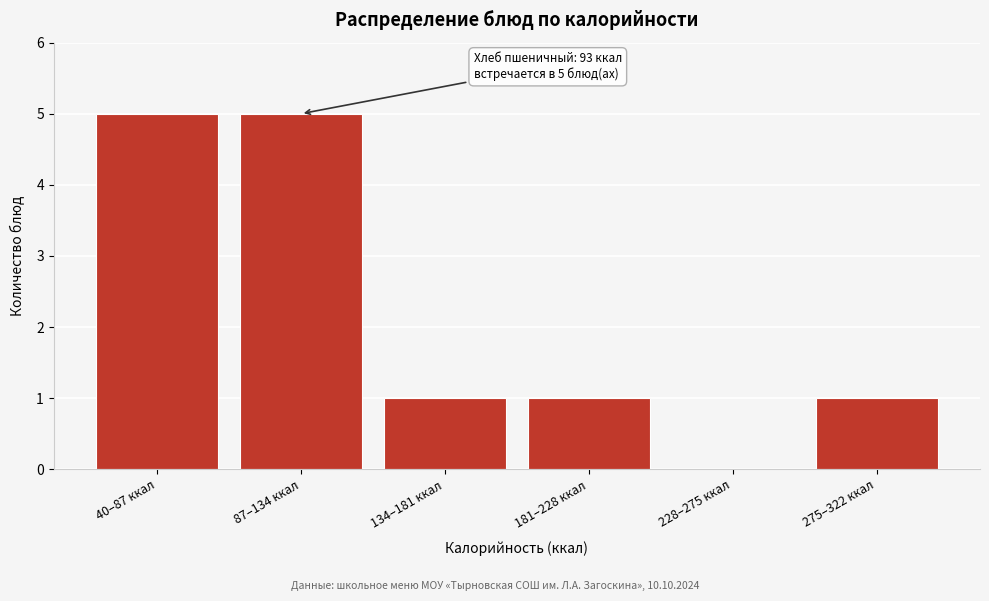

Reading left to right, list all the values displayed in this chart.

40–87 ккал=5	87–134 ккал=5	134–181 ккал=1	181–228 ккал=1	228–275 ккал=0	275–322 ккал=1